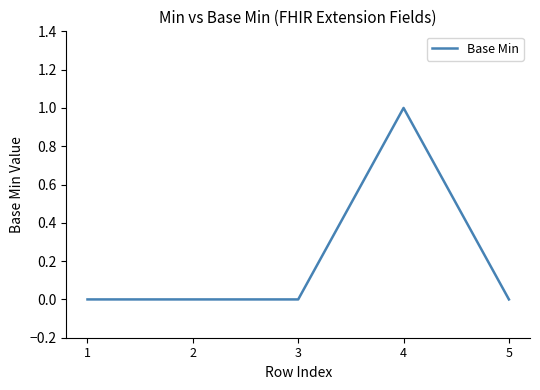

What is the sum of the values at 4 and 2?

1